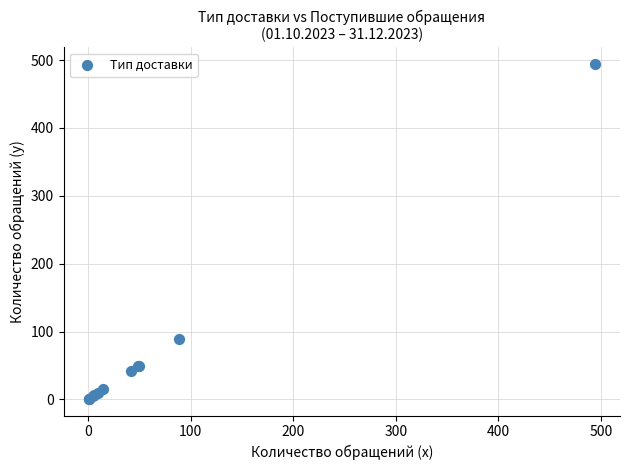

What Y value in the scatter plot is closest to 247?

89